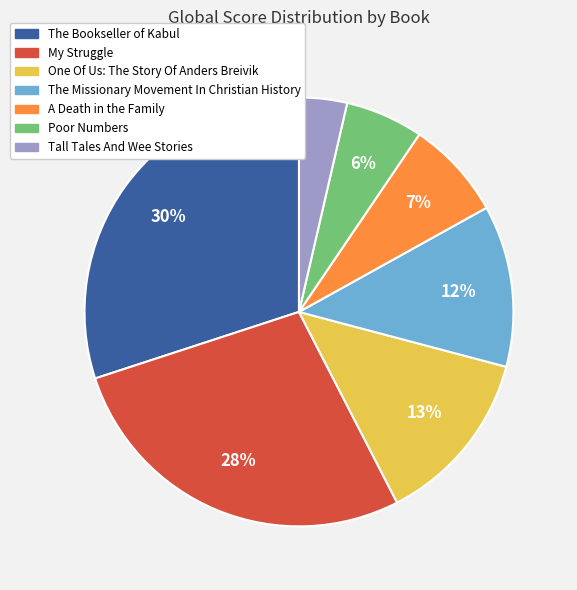

To the nearest percent, what percentage of the pie is The Bookseller of Kabul?

30%